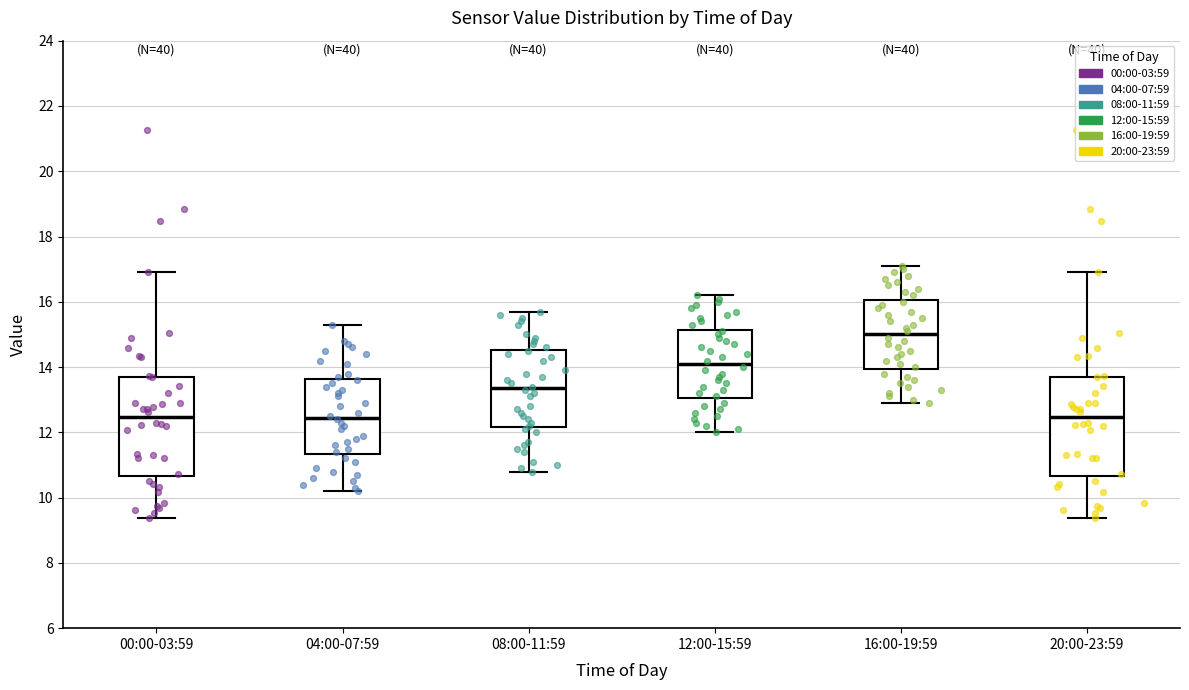

Reading left to right, transcribe this box plot: for each box, give where its median line is, the range the box spans, and where its two whiskers end, as read against the y-axis. The values are not printed on the chart, so give them approximately, as read against the axis.

00:00-03:59: median 12.4, box 10.6 to 13.8, whiskers 9.4 to 17.0
04:00-07:59: median 12.4, box 11.4 to 13.6, whiskers 10.2 to 15.4
08:00-11:59: median 13.4, box 12.2 to 14.6, whiskers 10.8 to 15.8
12:00-15:59: median 14.2, box 13.0 to 15.2, whiskers 12.0 to 16.2
16:00-19:59: median 15.0, box 14.0 to 16.0, whiskers 13.0 to 17.2
20:00-23:59: median 12.4, box 10.6 to 13.8, whiskers 9.4 to 17.0